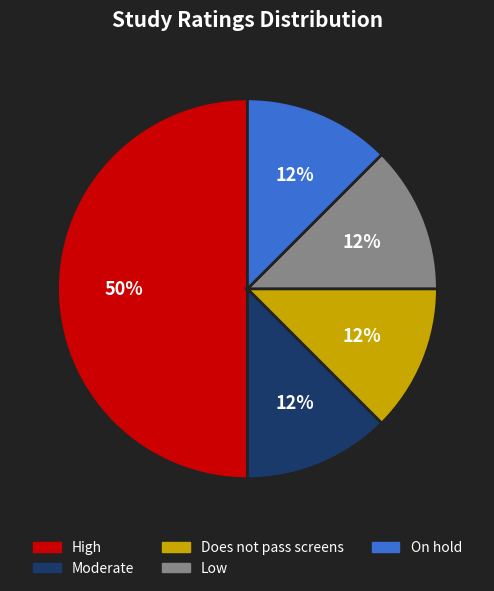

Which has a higher value, High or Moderate?

High